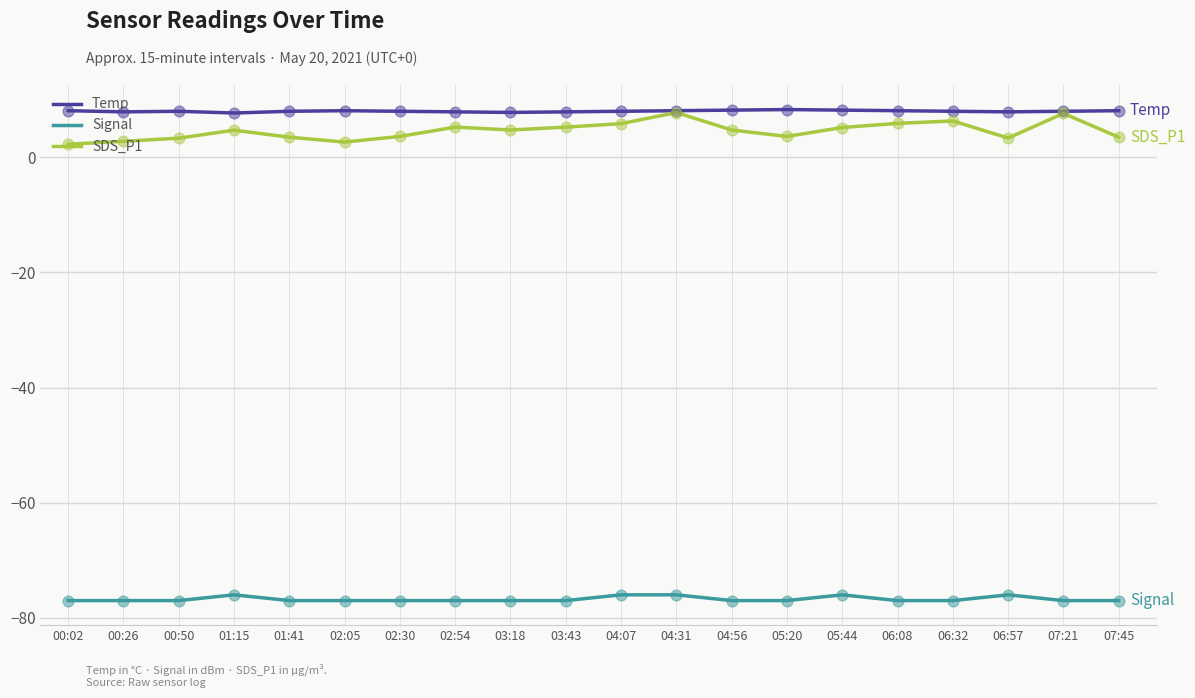

Is the value of SDS_P1 at 00:26 greater than the value of Signal at 04:07?

Yes